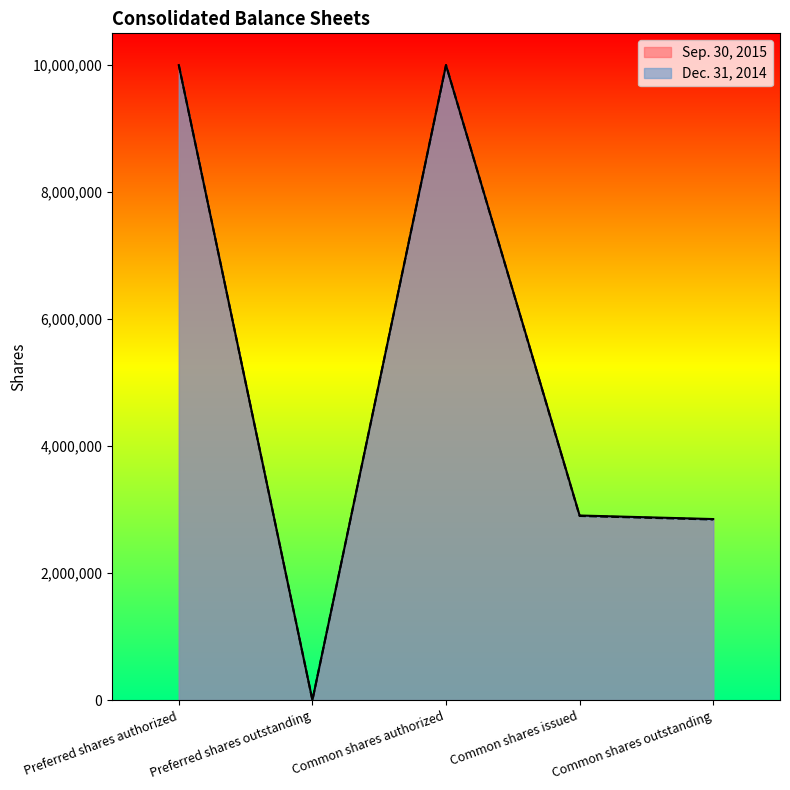

Is it true that Dec. 31, 2014 equals 0 at Preferred shares outstanding?

True